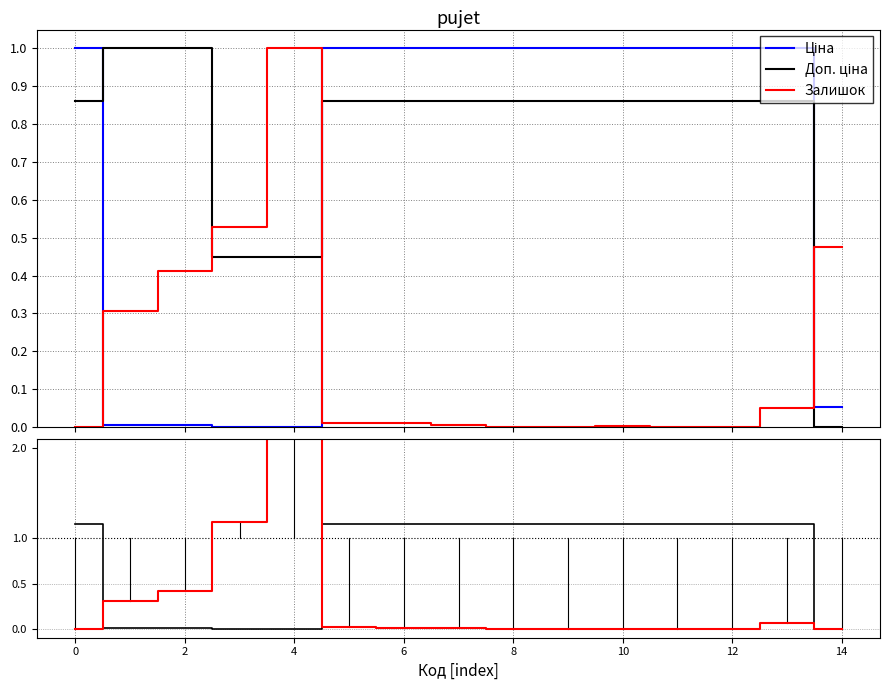

What is the difference between the highest and lowest values at 2?

1.0